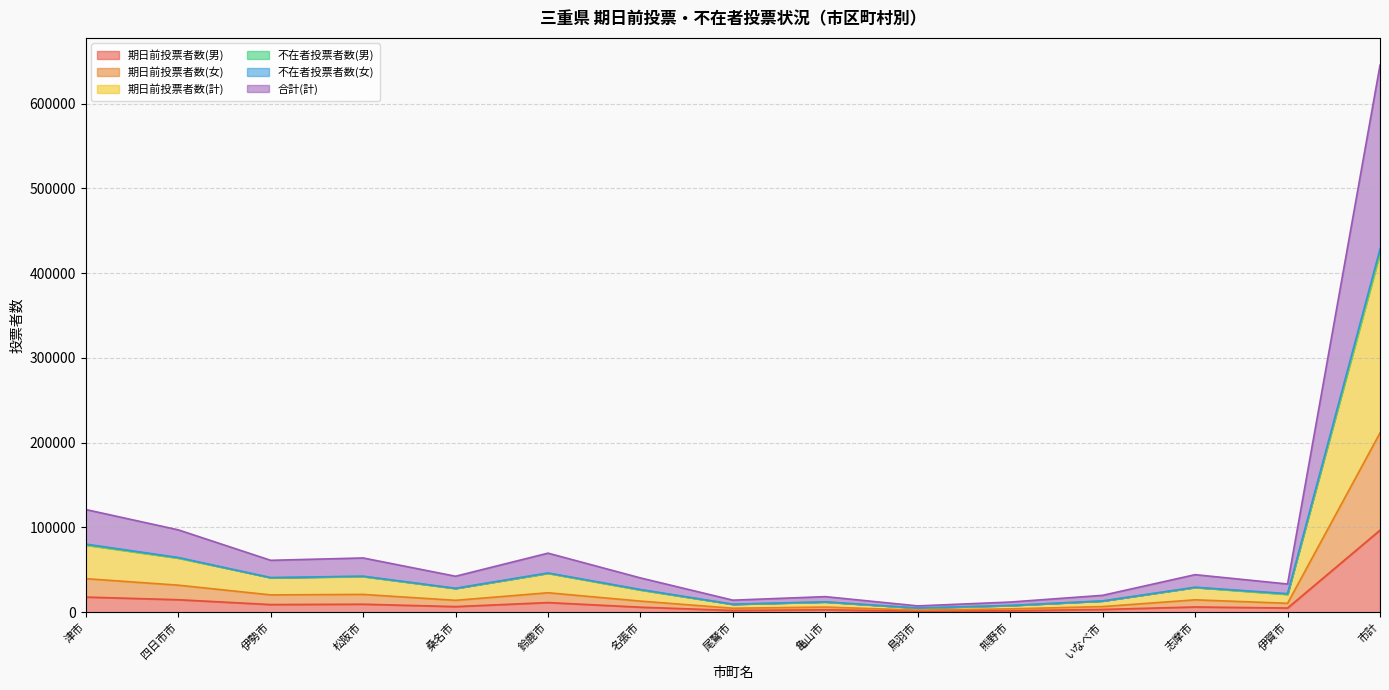

Does the chart display data point markers on the line(s)?

No